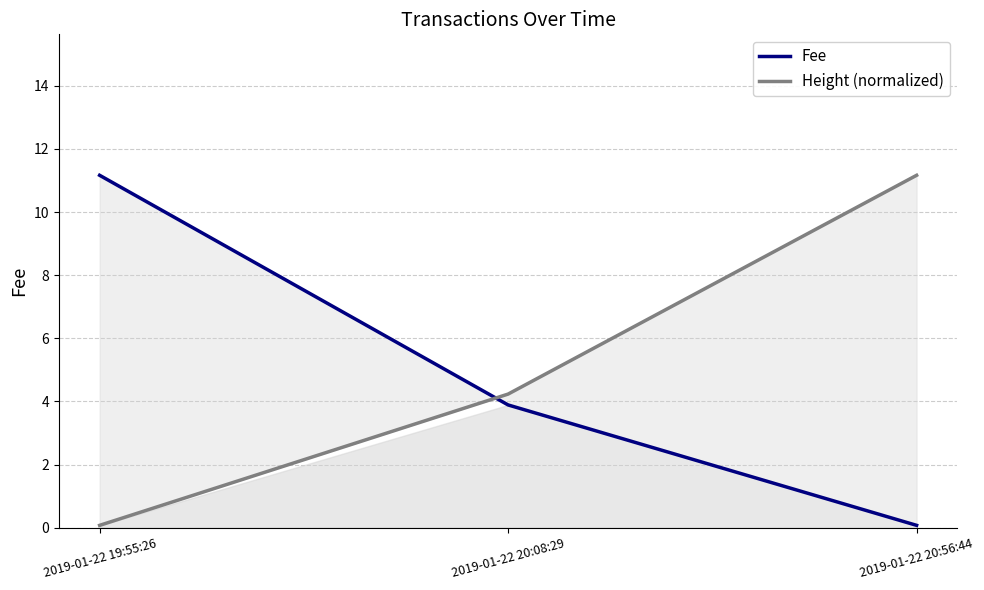

How many lines are shown in the chart?

2